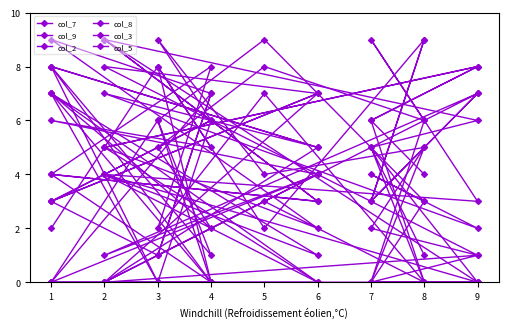

What is the average value of the col_5 series?

4